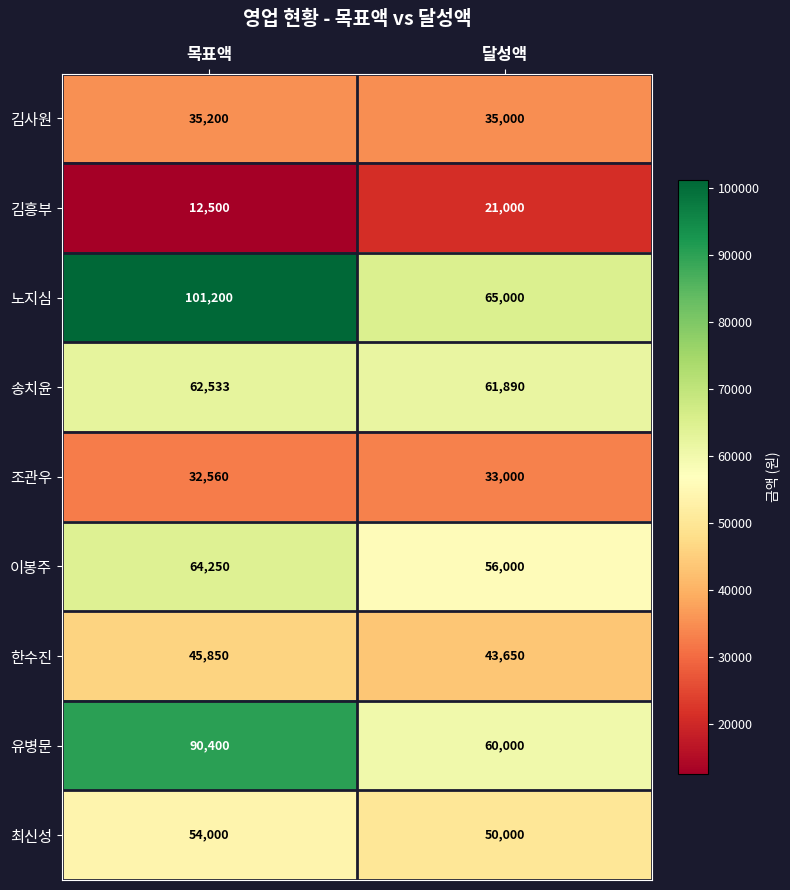

At how many categories does at least one series exceed 57746?

2